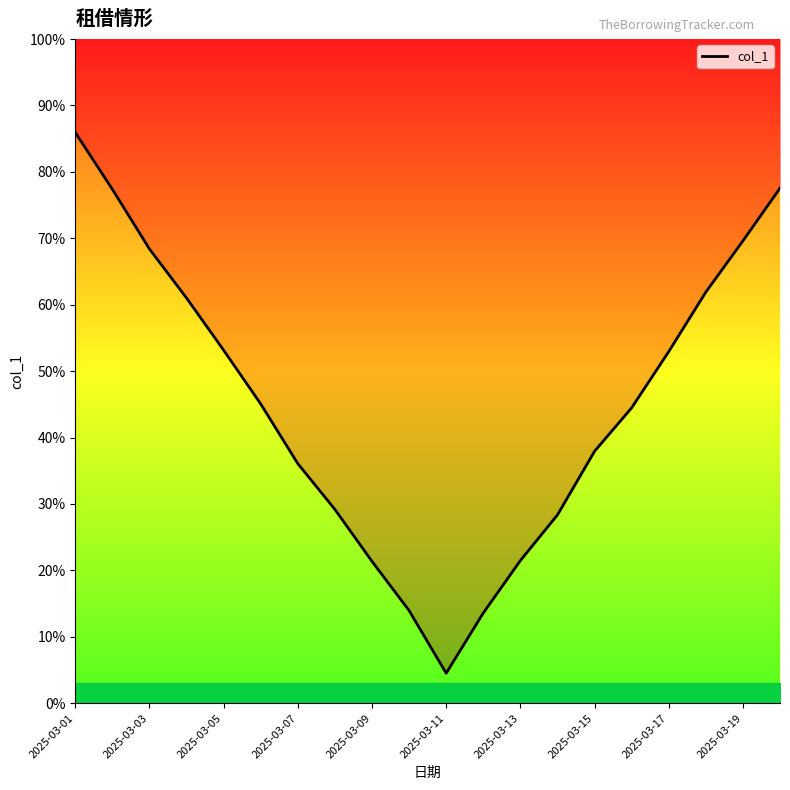

What is the value of the 13th point from the left?

21.5